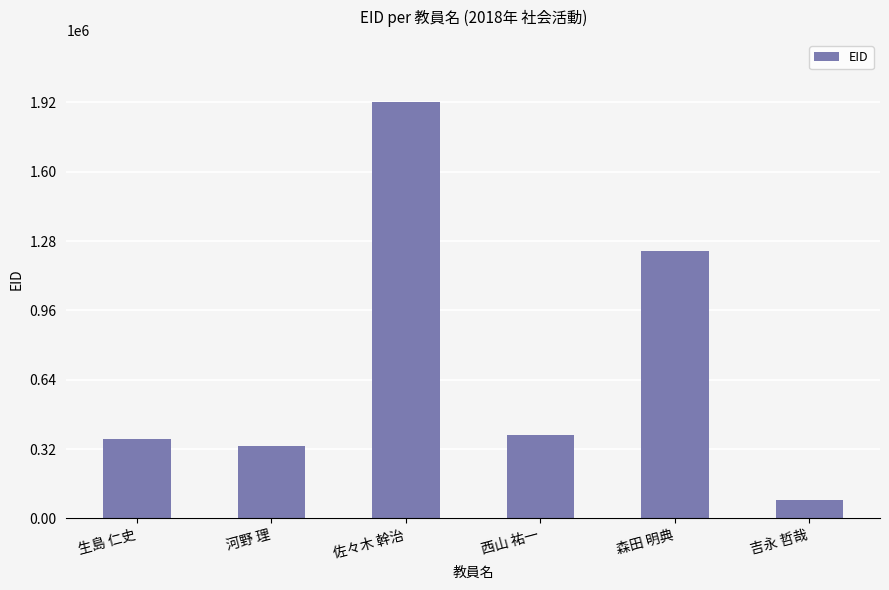

What is the change in value from 河野 理 to 森田 明典?

+898725